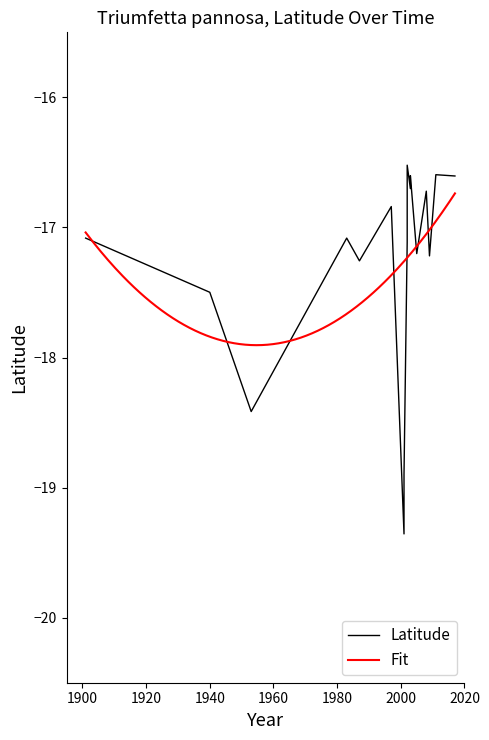

List the labels in order of value, smallest first.

2001, 2001, 1953, 1940, 1987, 2009, 2005, 2002, 1983, 1901, 1997, 2008, 2003, 2017, 2003, 2011, 2002